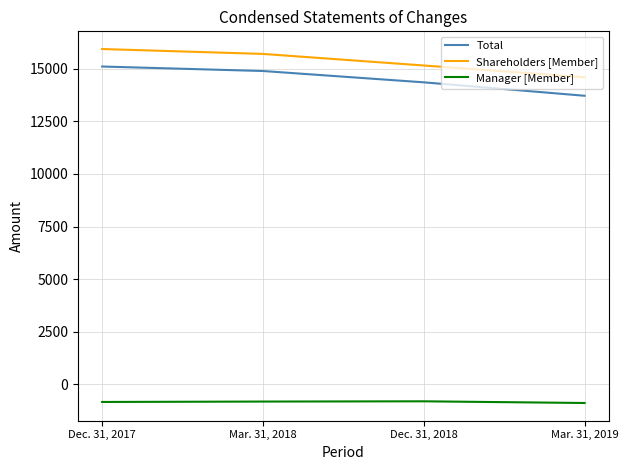

The Manager [Member] series shows -236 at Mar. 31, 2018. True or false?

False